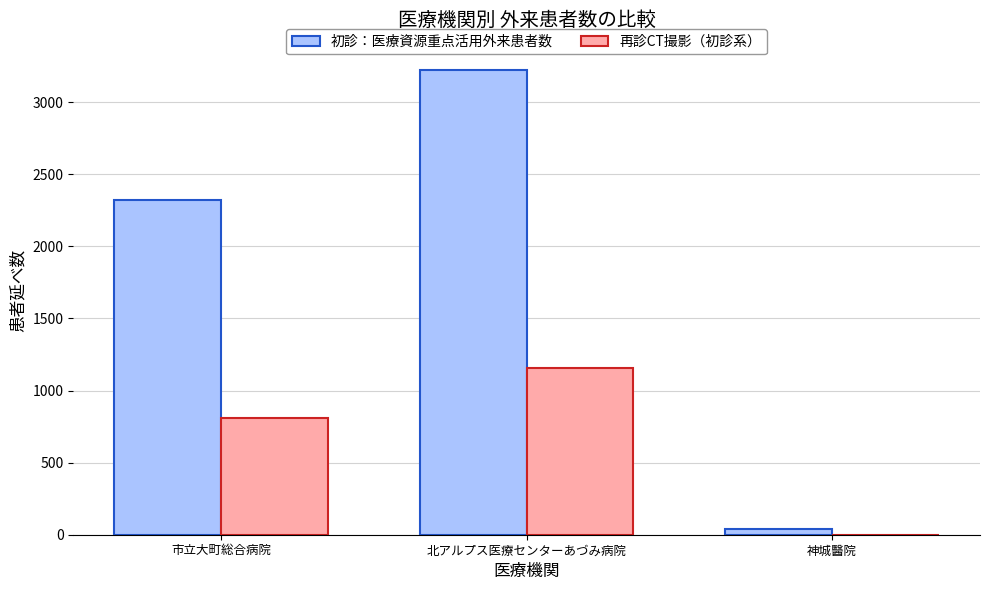

The 初診：医療資源重点活用外来患者数 series shows 4694 at 北アルプス医療センターあづみ病院. True or false?

False